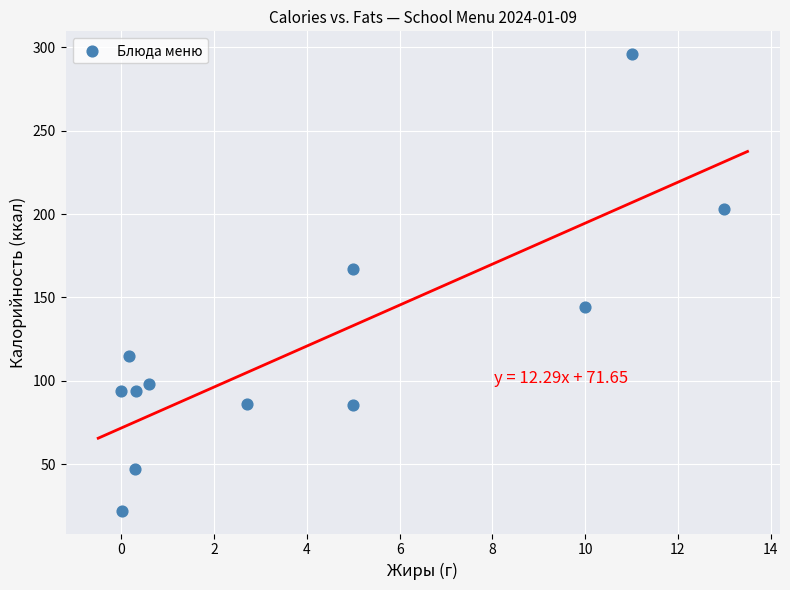

What Y value in the scatter plot is closest to 159?

167.0